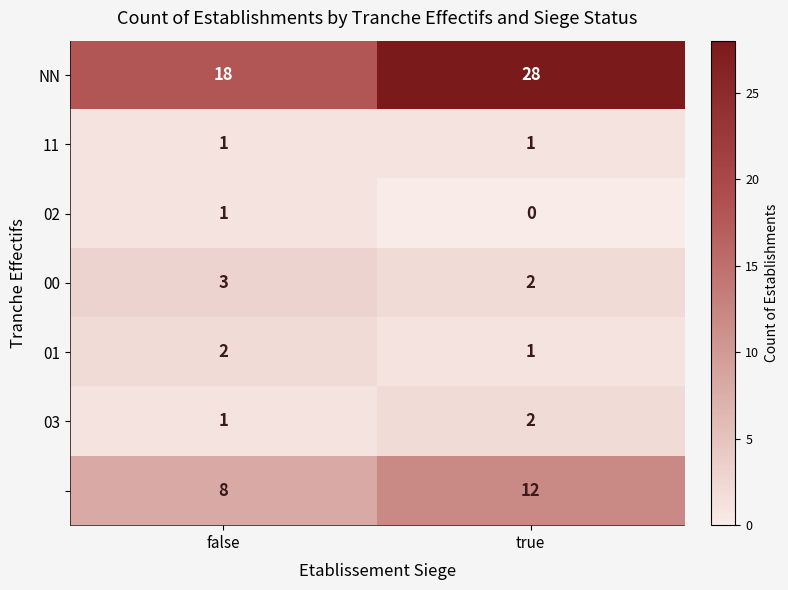

Which label corresponds to the smallest value in the chart?

true